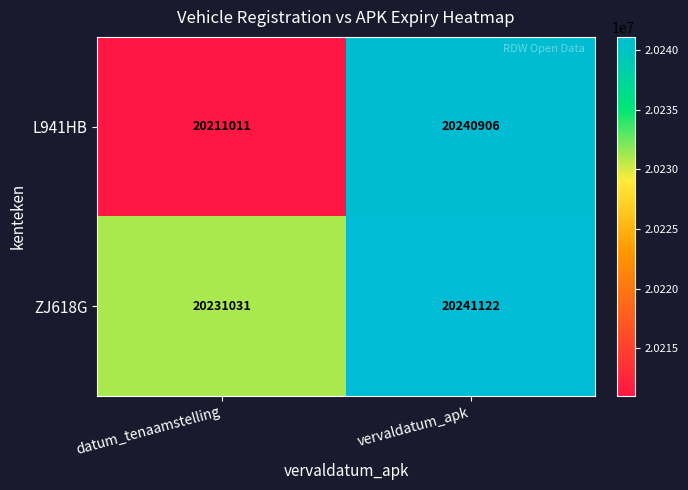

What is the difference between the maximum and minimum values in the L941HB series?

29895